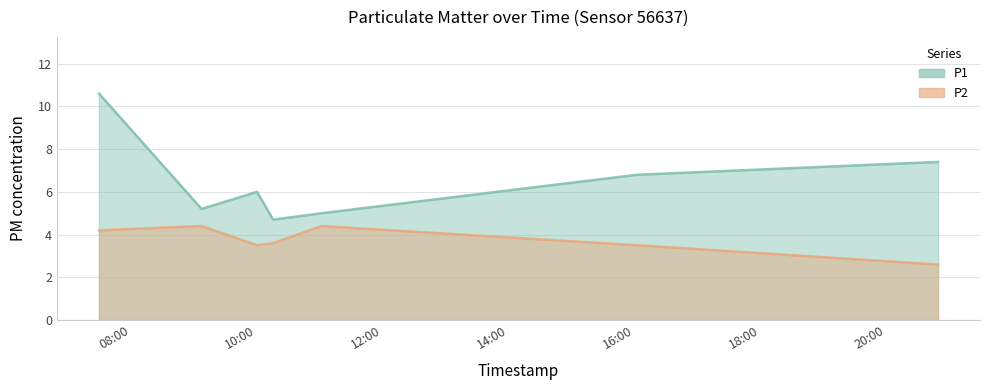

True or false: P1 has more than 0 interior local peaks.

True